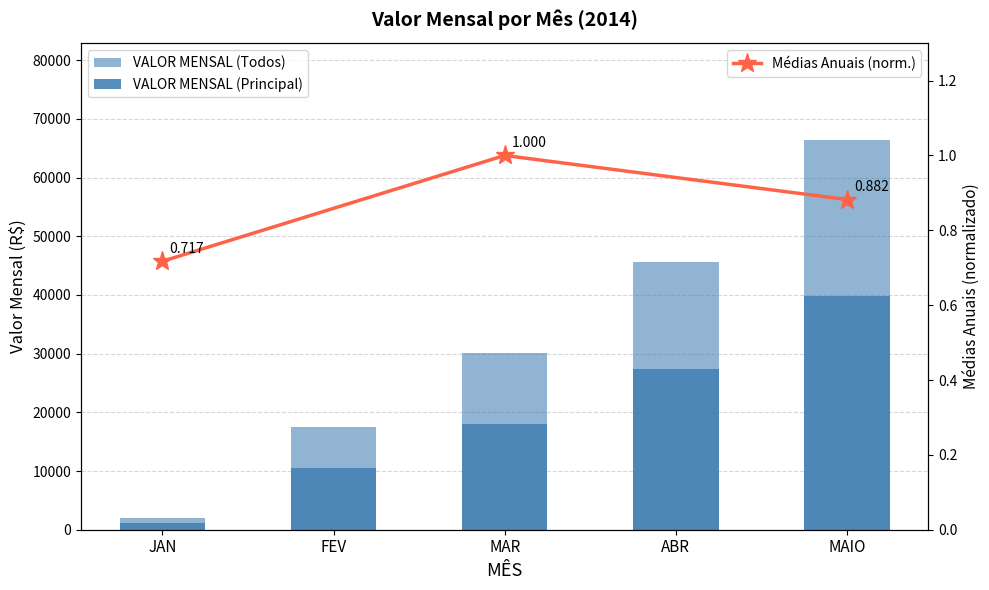

What is the label of the 3rd bar from the right?

MAR